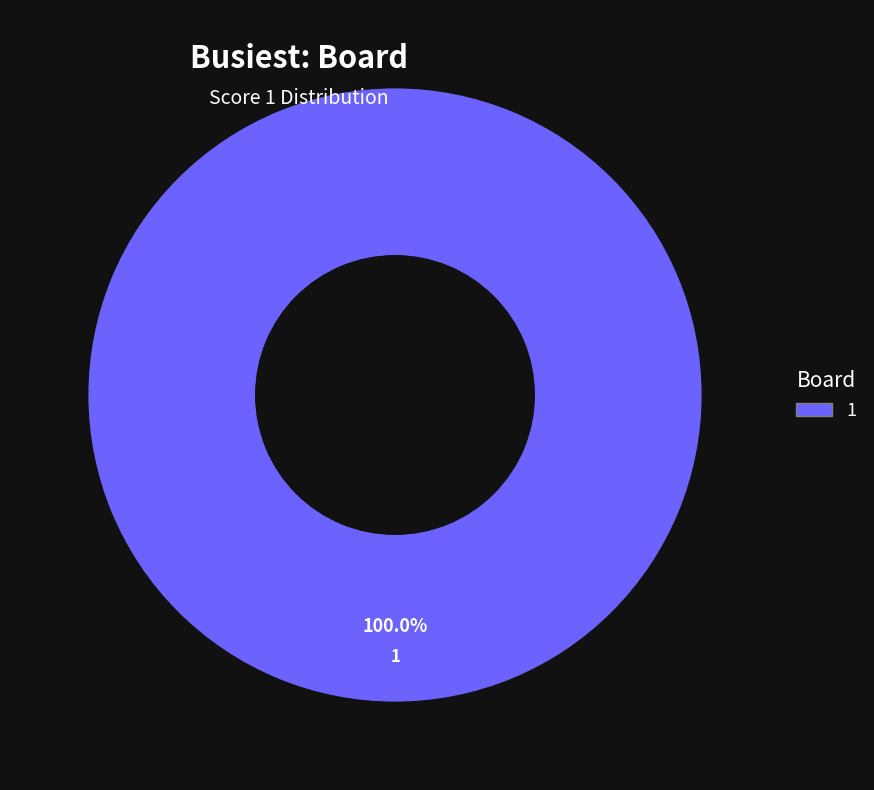

Does any single category account for the majority?

Yes